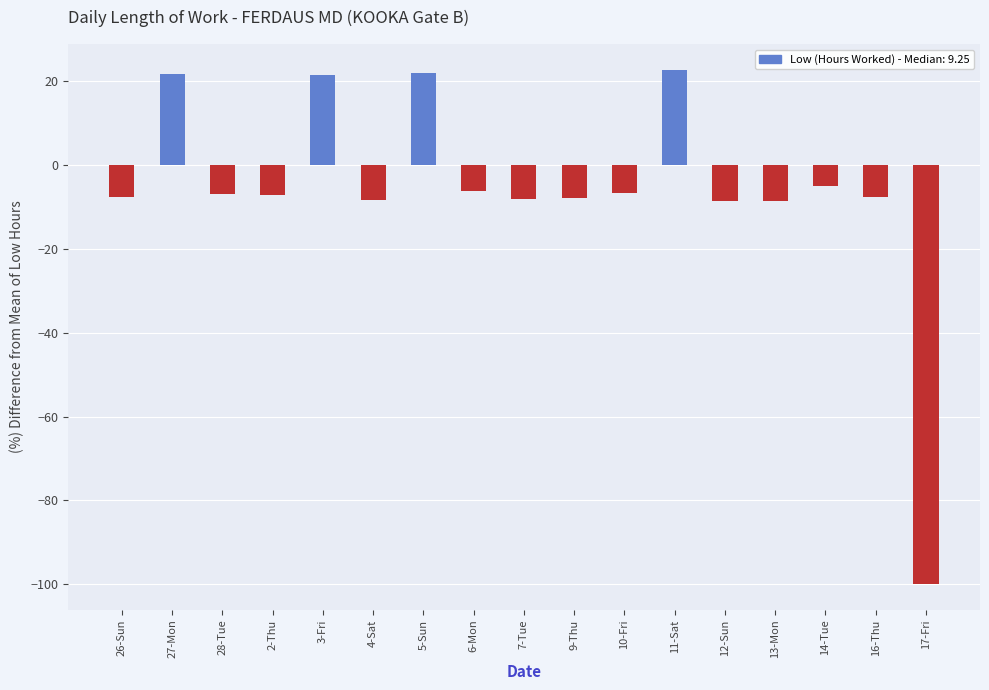

Between 27-Mon and 13-Mon, which is larger?

27-Mon